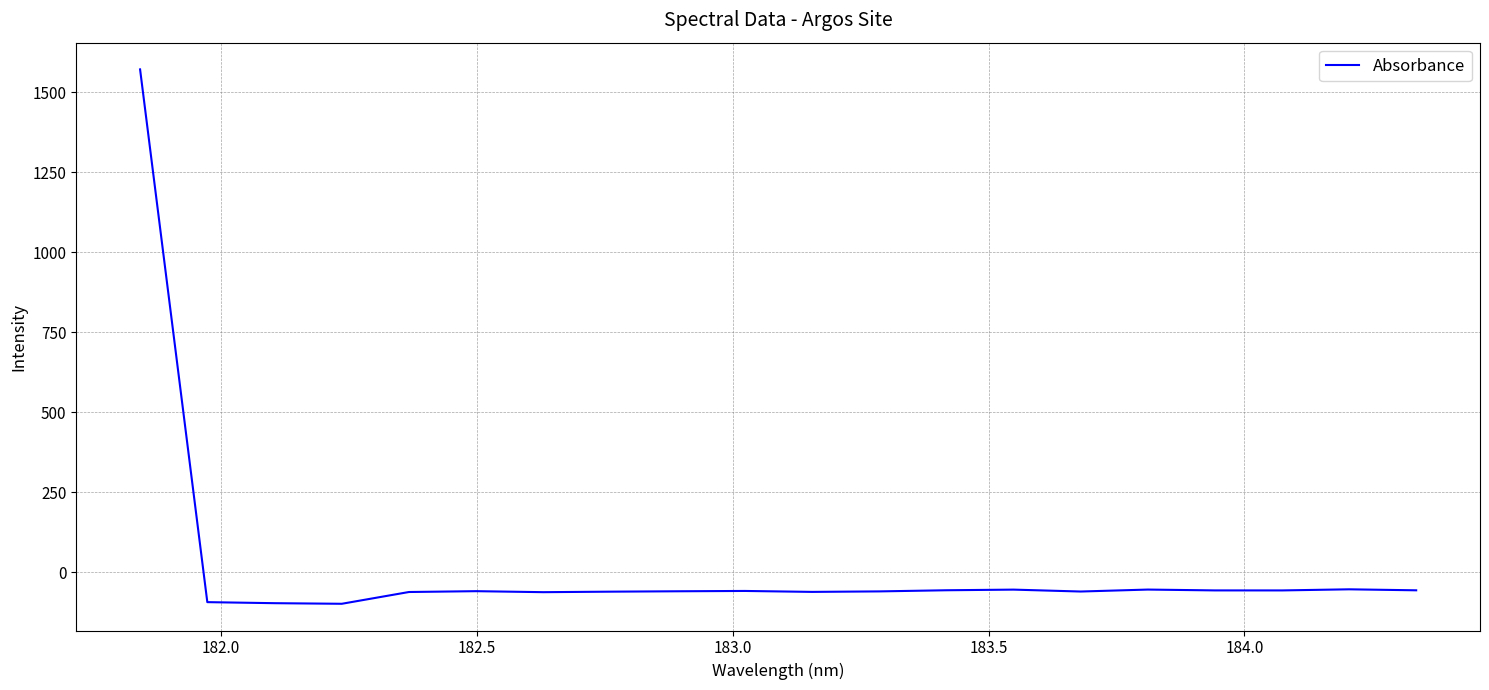

What is the difference between the maximum and minimum values?

1669.1